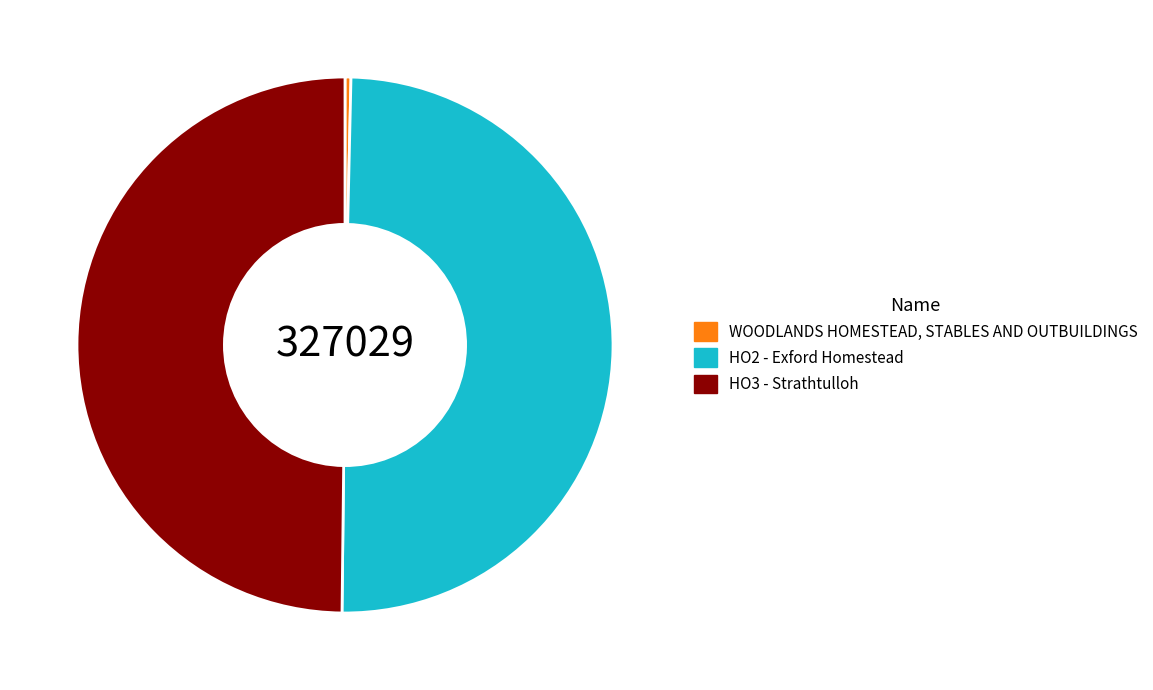

Does WOODLANDS HOMESTEAD, STABLES AND OUTBUILDINGS account for over 50% of the chart?

No